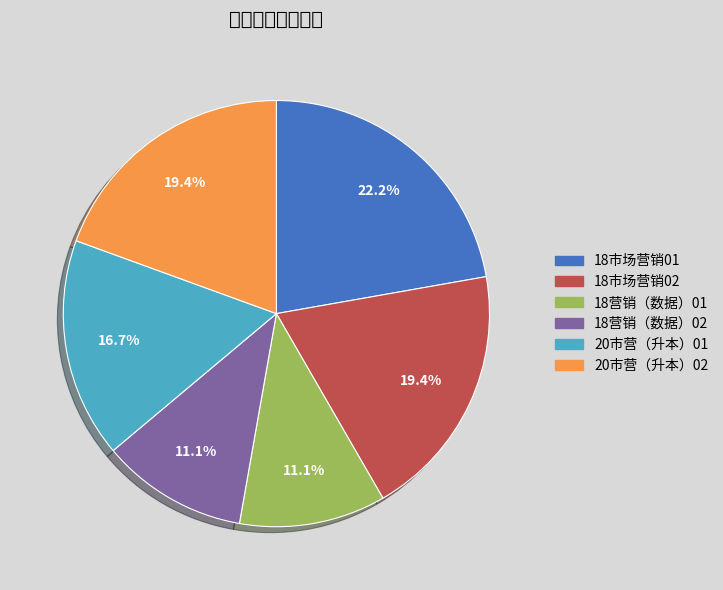

To the nearest percent, what is the combined percentage of 18营销（数据）01 and 18营销（数据）02?

22%